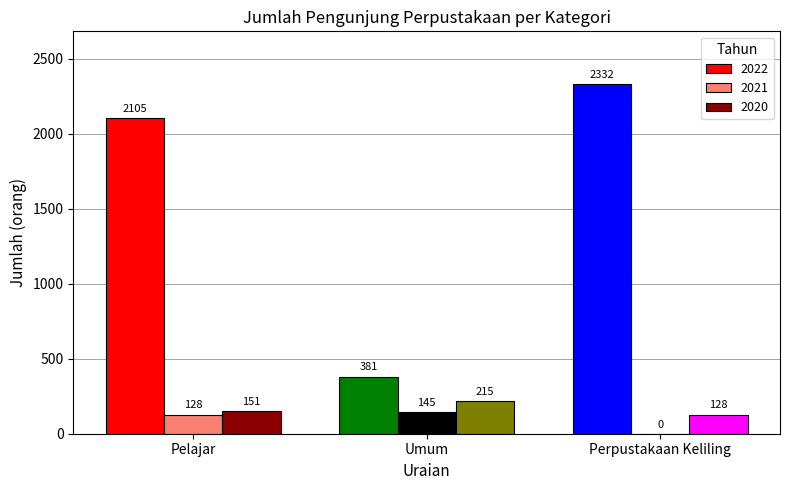

Are the bars horizontal?

No